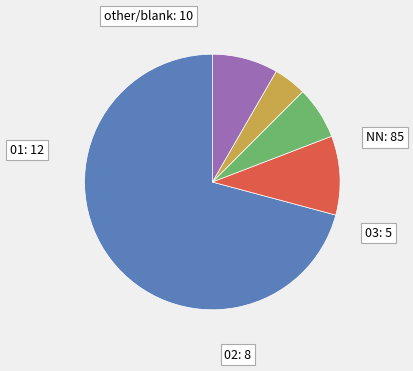

To the nearest percent, what is the combined percentage of 01 and NN?

81%